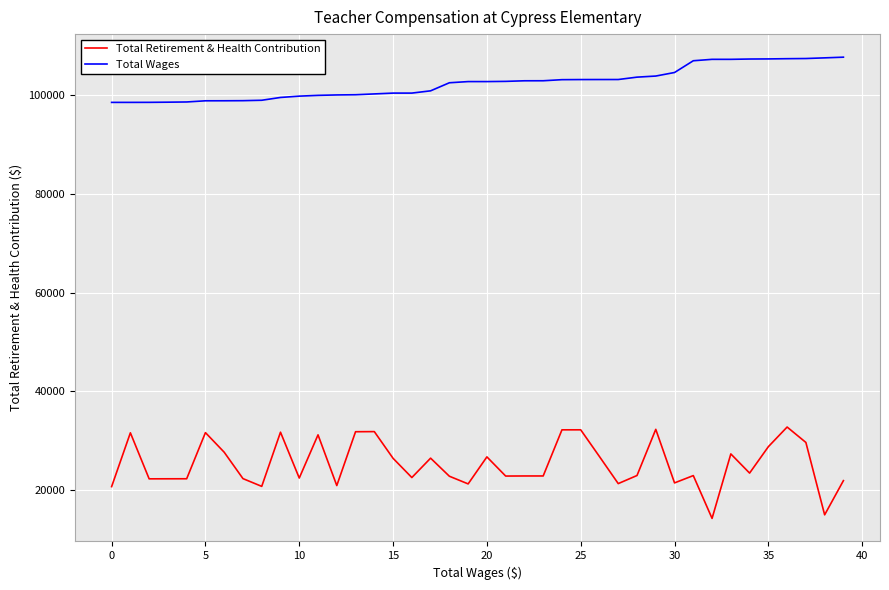

What is the lowest value of the Total Wages series?

98542